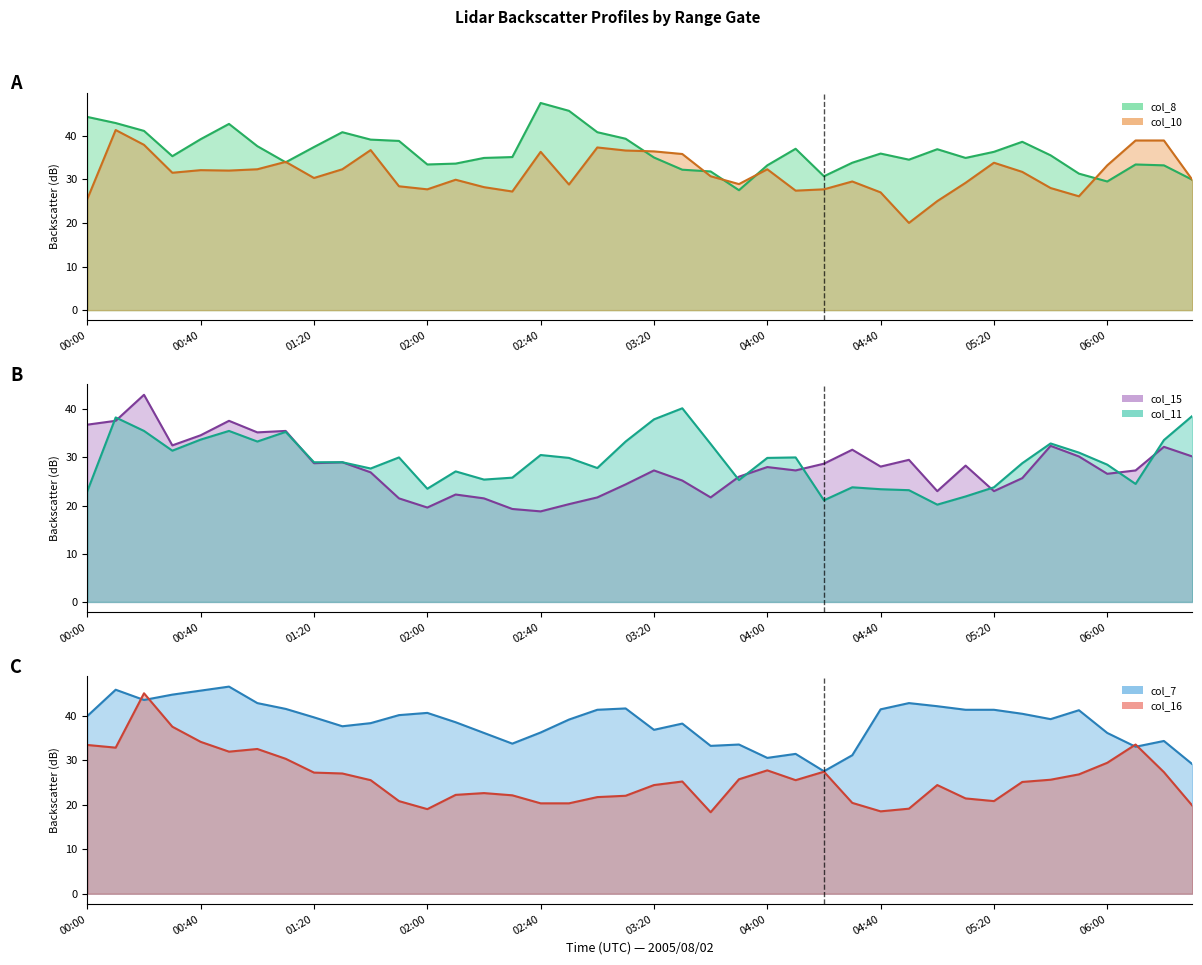

What is the spread (max minus min) of values at 01:40?

13.6